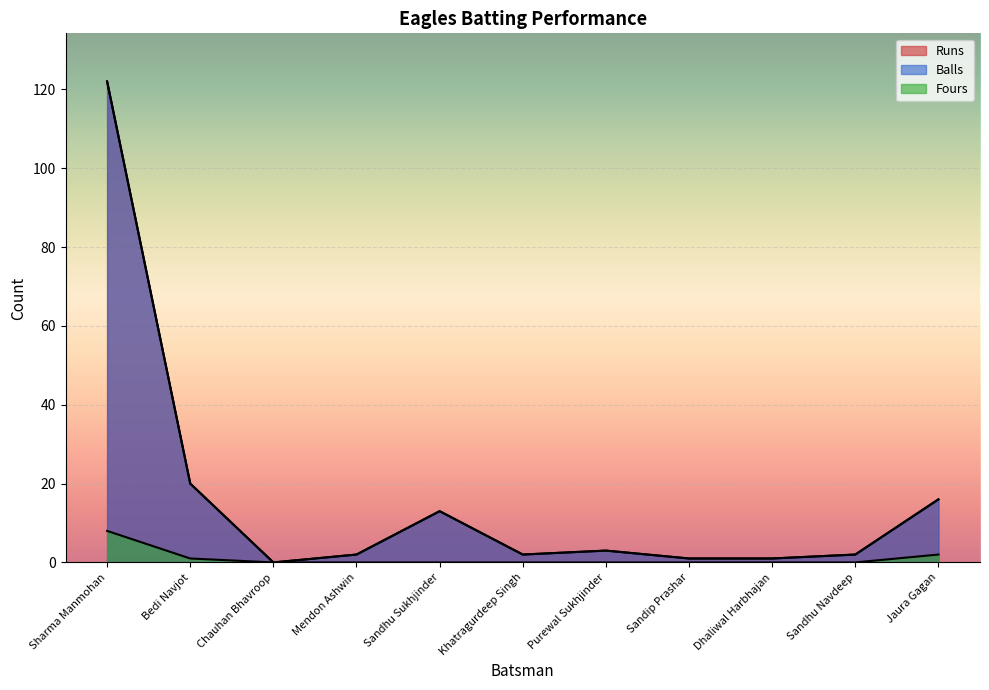

True or false: Balls and Fours intersect in this chart.

False